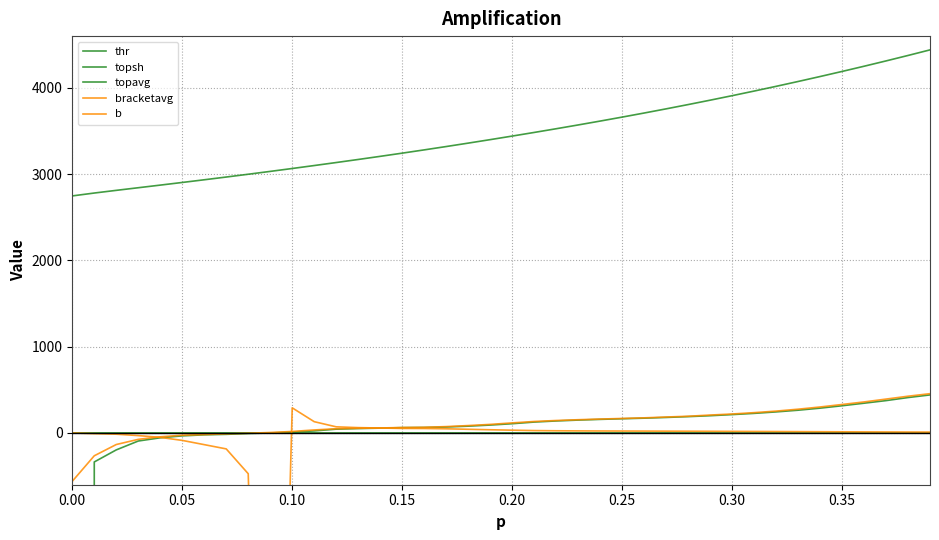

Reading left to right, extract all data points from this chart.

thr: -1152255.4	-336.1	-196.3	-93.4	-56.0	-33.7	-21.7	-16.1	-6.3	-0.3	10.5	23.7	44.1	51.3	55.9	61.7	63.4	68.9	78.8	91.5	107.2	126.2	139.1	149.2	157.5	164.6	171.6	179.8	189.3	200.0	212.8	227.0	244.1	263.7	287.5	315.2	344.9	375.0	410.4	441.0
topsh: 1.0	1.0	1.0	1.0	1.0	1.0	1.0	1.0	1.0	1.0	1.0	1.0	1.0	1.0	1.0	1.0	1.0	1.0	1.0	1.0	1.0	1.0	1.0	1.0	1.0	1.0	1.0	1.0	1.0	1.0	1.0	1.0	1.0	1.0	1.0	1.0	1.0	1.0	1.0	1.0
topavg: 2747.6	2781.0	2812.1	2842.5	2872.9	2903.6	2934.7	2966.5	2998.9	3031.8	3065.5	3099.7	3134.6	3170.0	3206.3	3243.3	3281.2	3319.9	3359.5	3399.9	3441.2	3483.2	3526.2	3570.1	3615.1	3661.1	3708.3	3756.7	3806.3	3857.2	3909.4	3962.8	4017.6	4073.8	4131.4	4190.3	4250.6	4312.4	4375.6	4440.4
bracketavg: -560.3	-264.5	-134.0	-74.1	-44.7	-25.9	-18.6	-10.2	-3.4	5.3	17.3	34.9	48.7	54.2	57.7	63.1	65.5	73.7	85.6	99.1	116.6	133.0	144.4	153.5	161.1	168.1	175.2	184.7	193.7	207.6	219.7	235.4	253.3	275.5	301.0	330.0	359.5	392.6	426.0	455.4
b: -0.0	-8.3	-14.3	-30.4	-51.3	-86.2	-135.4	-184.8	-472.5	-9088.8	291.2	130.8	71.1	61.8	57.3	52.6	51.7	48.2	42.6	37.2	32.1	27.6	25.3	23.9	23.0	22.2	21.6	20.9	20.1	19.3	18.4	17.5	16.5	15.5	14.4	13.3	12.3	11.5	10.7	10.1